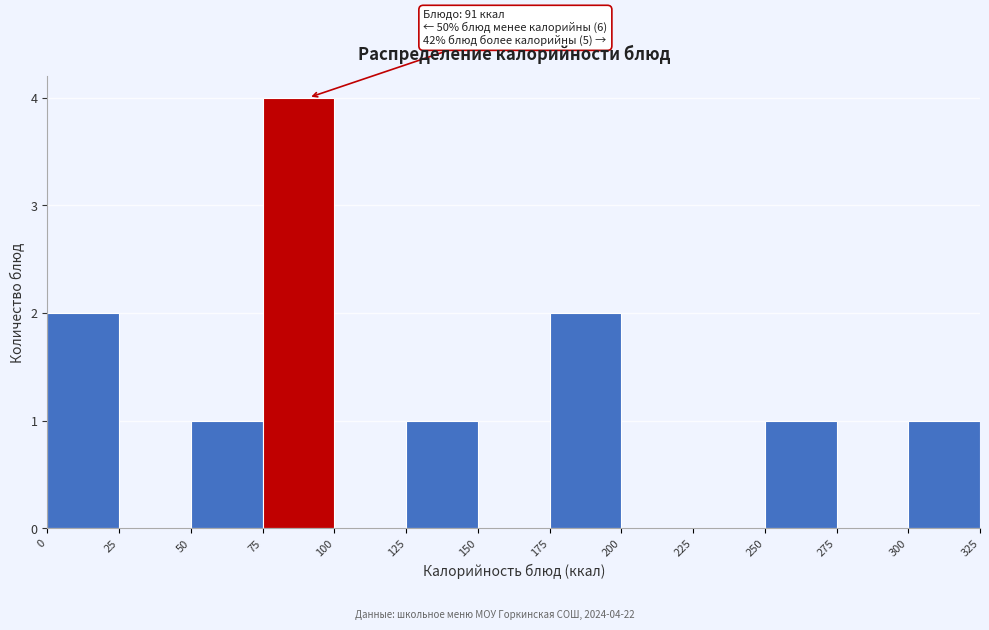

Over which range of the x-axis is the bar tallest?

75 to 100